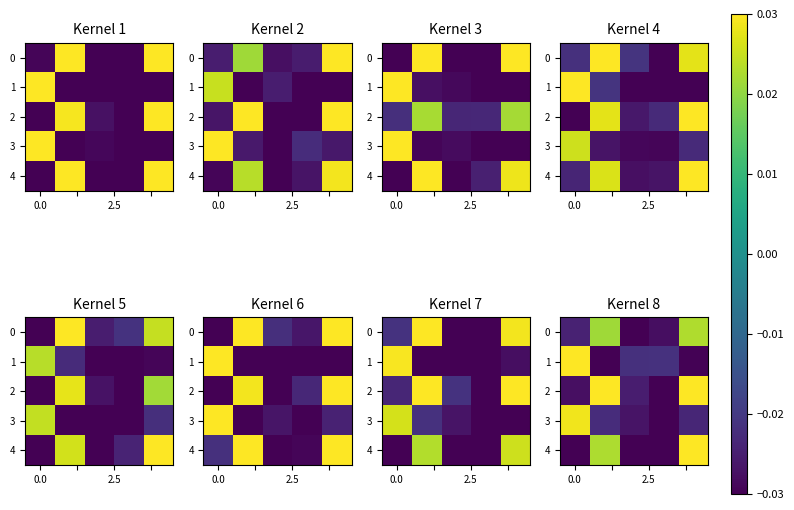

Which category has the lowest value across all series?

2